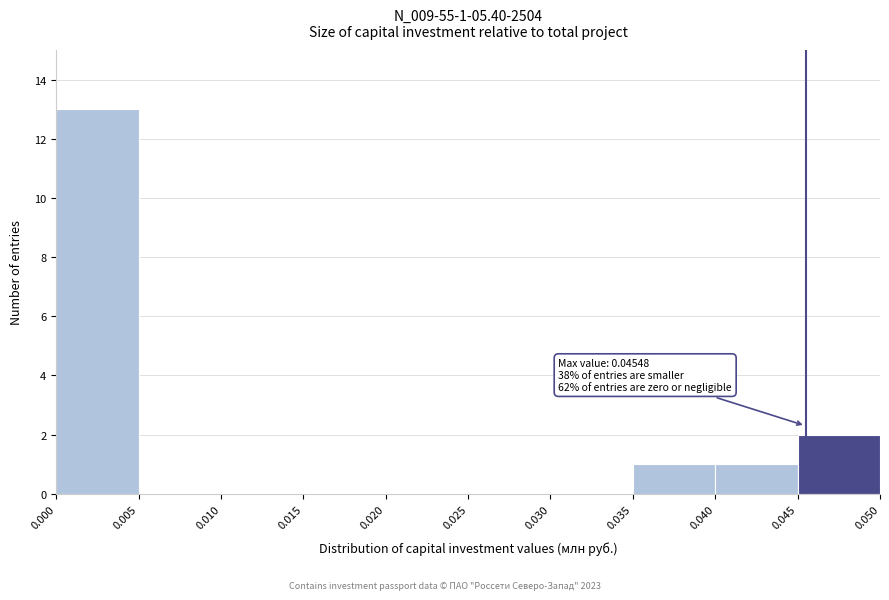

Which range on the x-axis has the tallest bar?

0.000 to 0.005